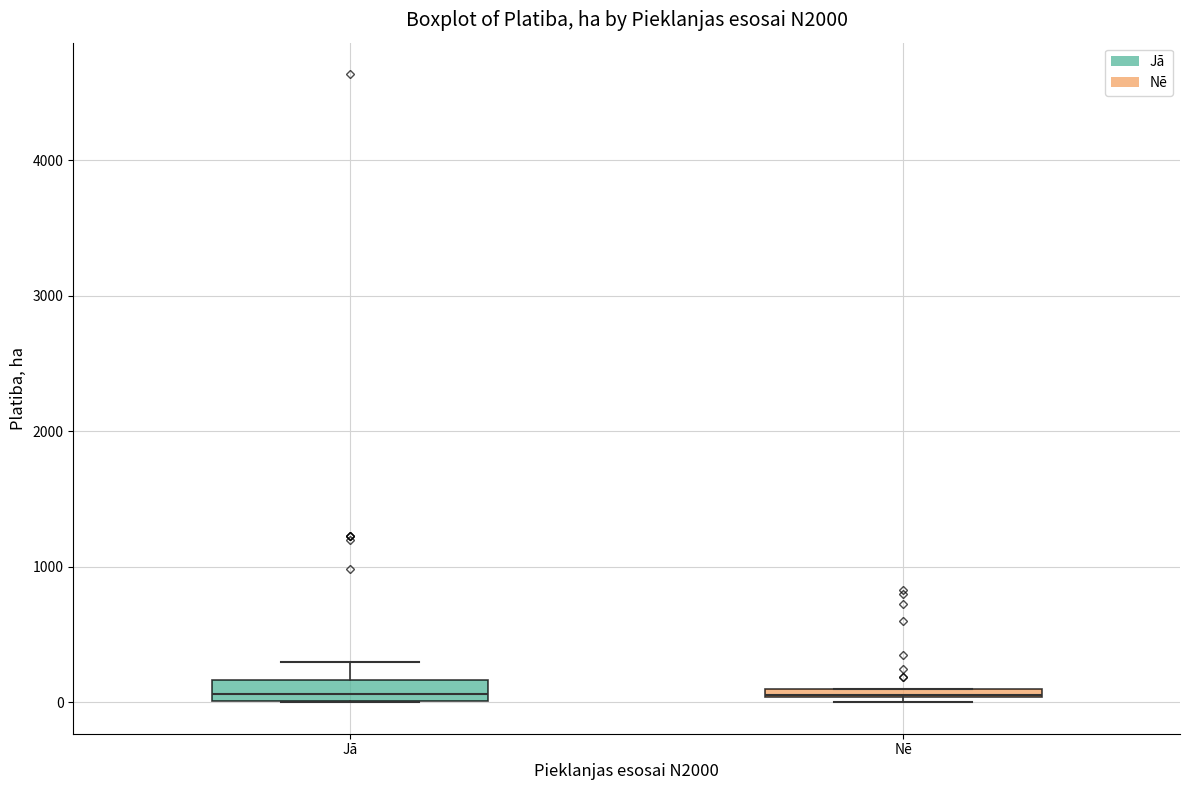

Where does the upper whisker of the box for Jā end on the y-axis? The values are not printed on the chart, so give them approximately, as read against the axis.

300